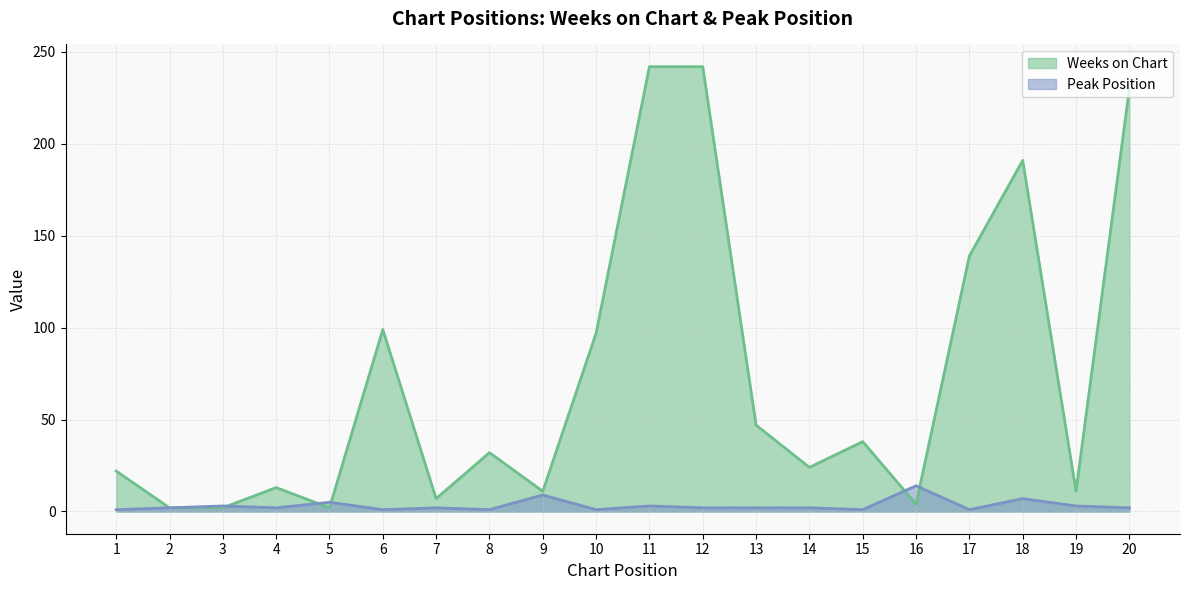

Is the value of Weeks on Chart at 4 greater than the value of Peak Position at 15?

Yes